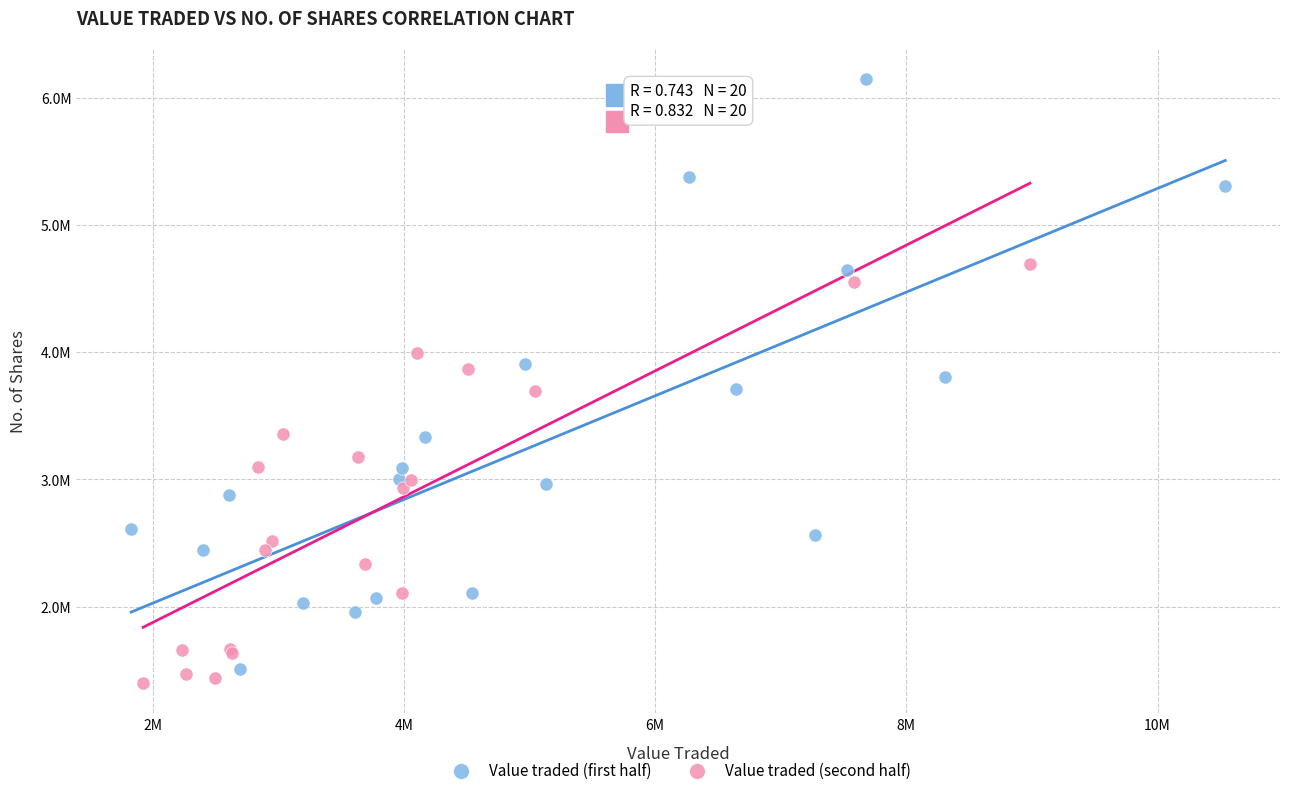

Which series has the largest Y range (max minus min)?

Value traded (first half)